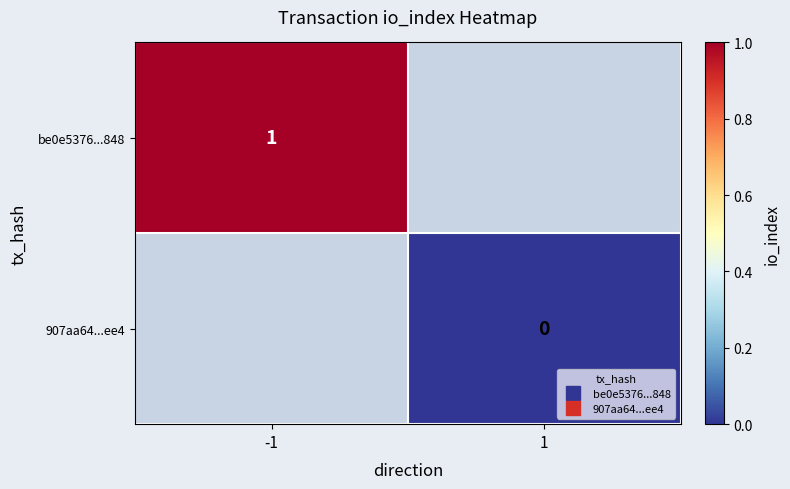

List the series in order of their peak value, lowest first.

be0e5376...848, 907aa64...ee4